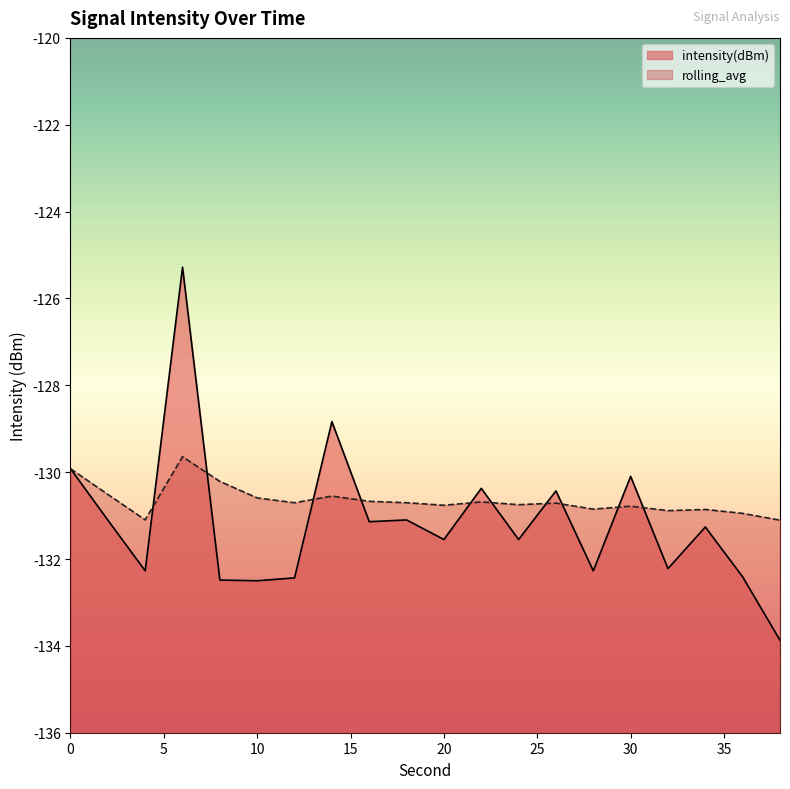

What is the difference between the maximum and minimum values in the intensity(dBm) series?

8.6